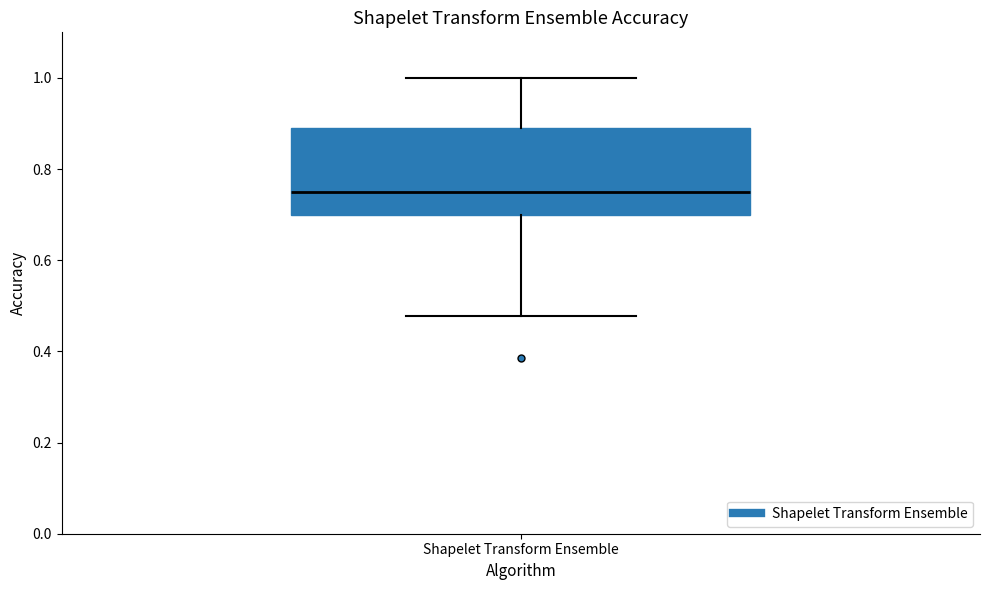

Transcribe this box plot: give where the median line is, the range the box spans, and where the two whiskers end, as read against the y-axis. The values are not printed on the chart, so give them approximately, as read against the axis.

median 0.76, box 0.70 to 0.90, whiskers 0.48 to 1.00